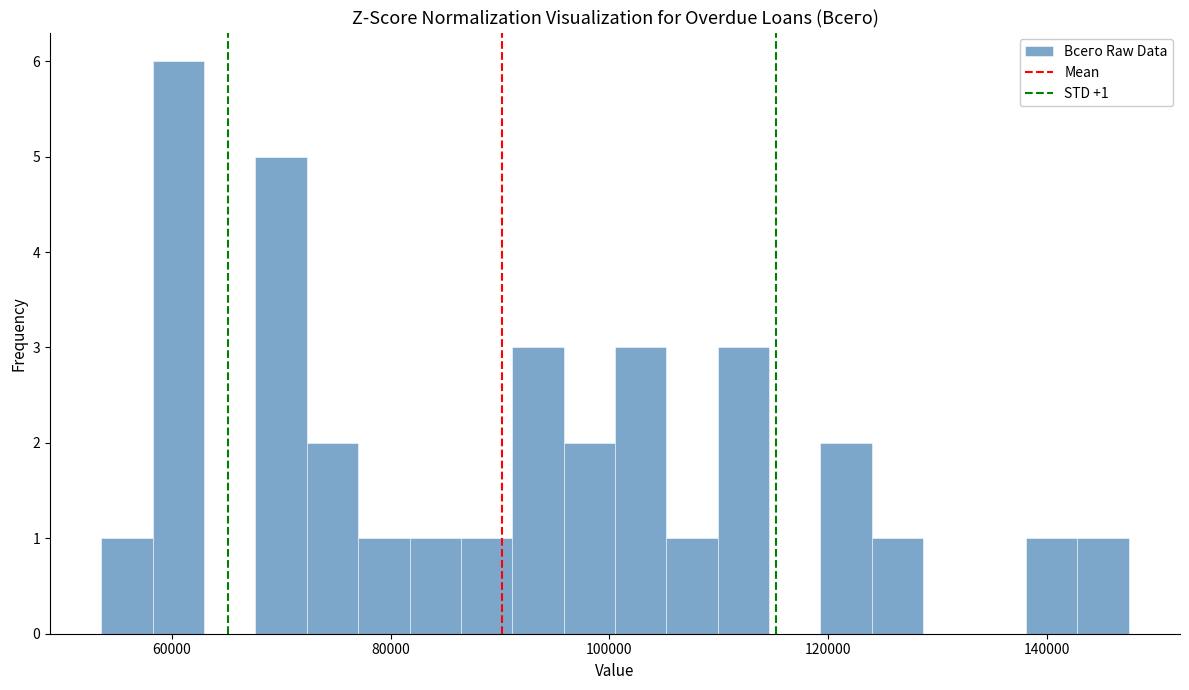

Around what value on the x-axis is the tallest bar? Give the approximate position of its centre, as read against the axis.

60000